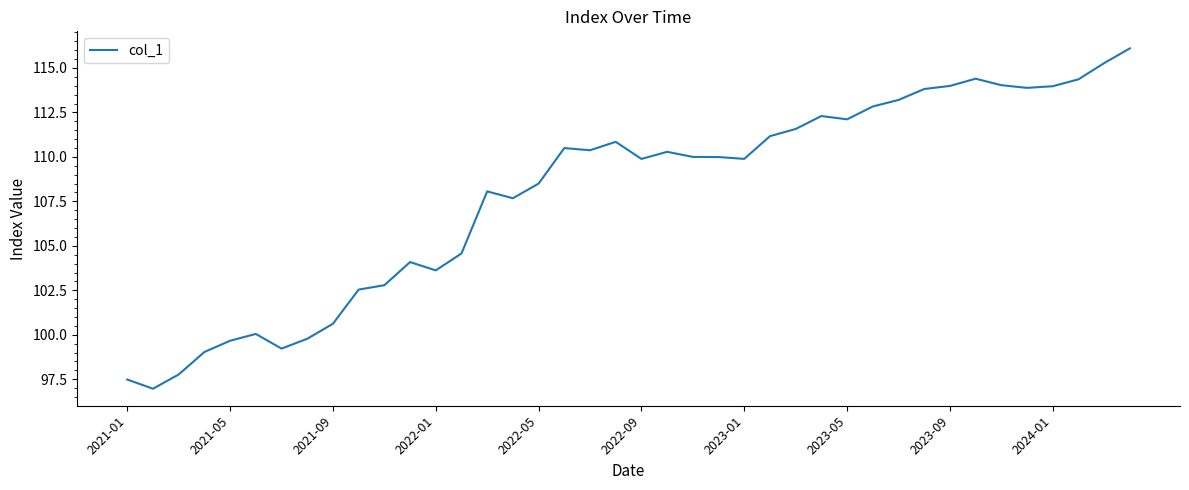

What is the smallest value displayed?

97.0